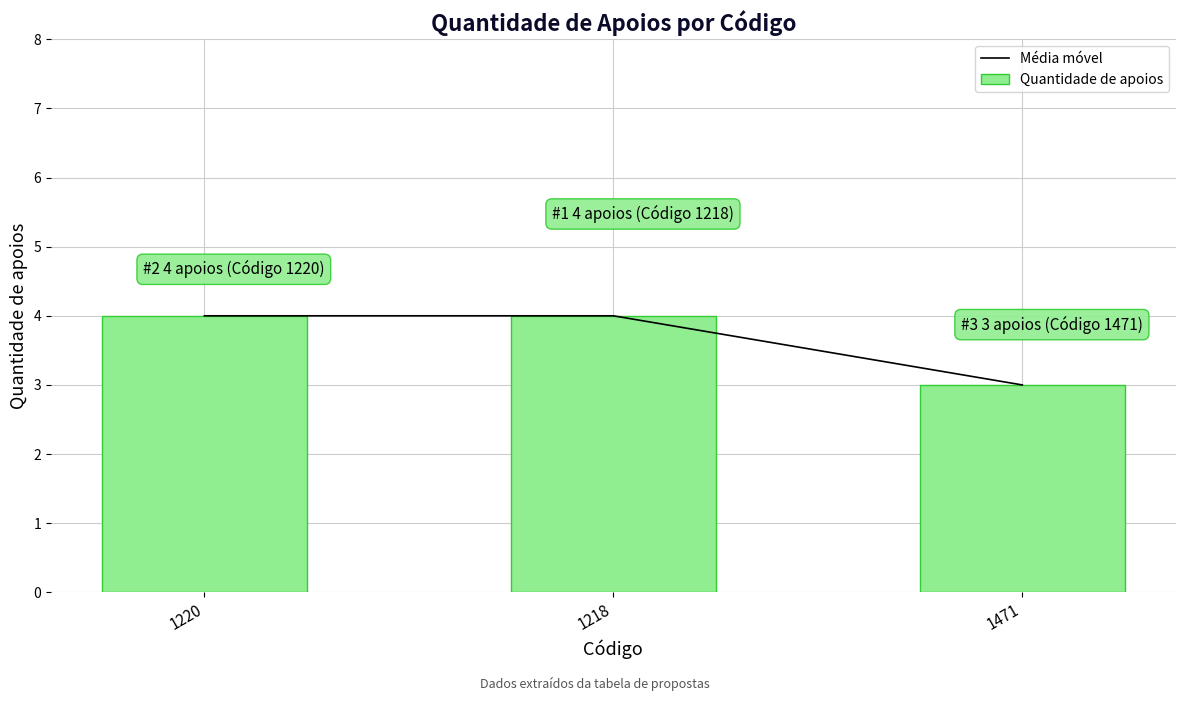

What is the average value of the Quantidade de apoios series?

4